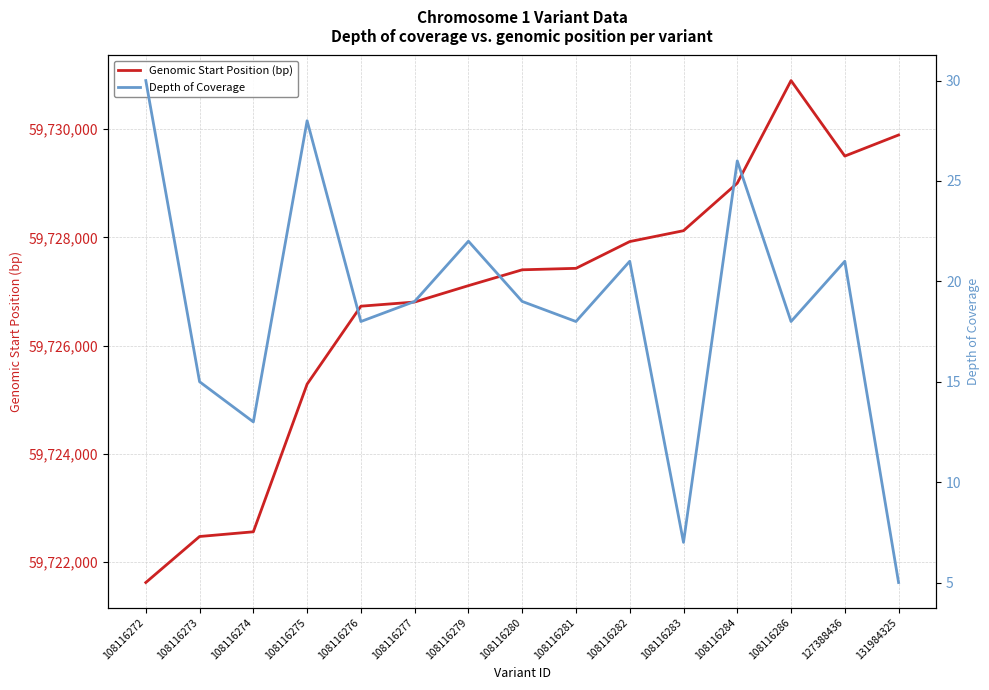

What is the maximum value for Depth of Coverage?

30